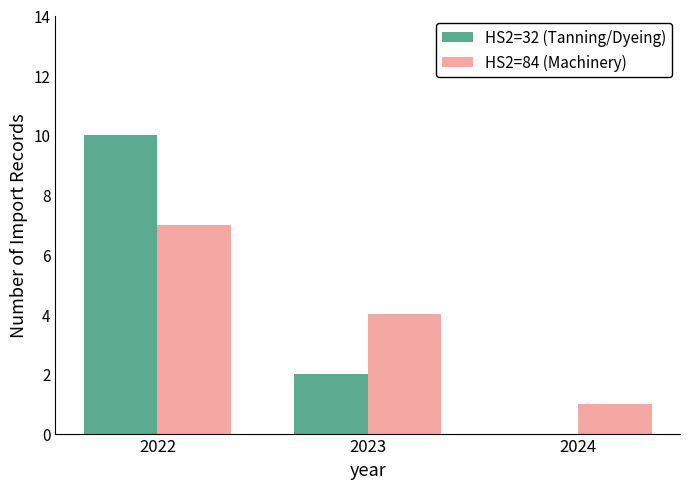

What is the greatest value displayed?

10